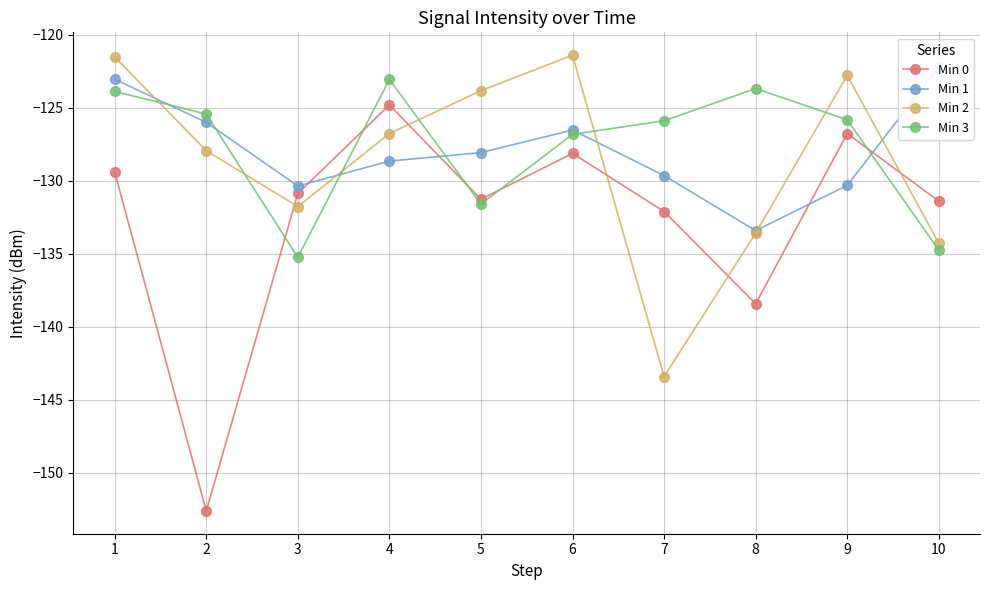

Does the chart display data point markers on the line(s)?

Yes